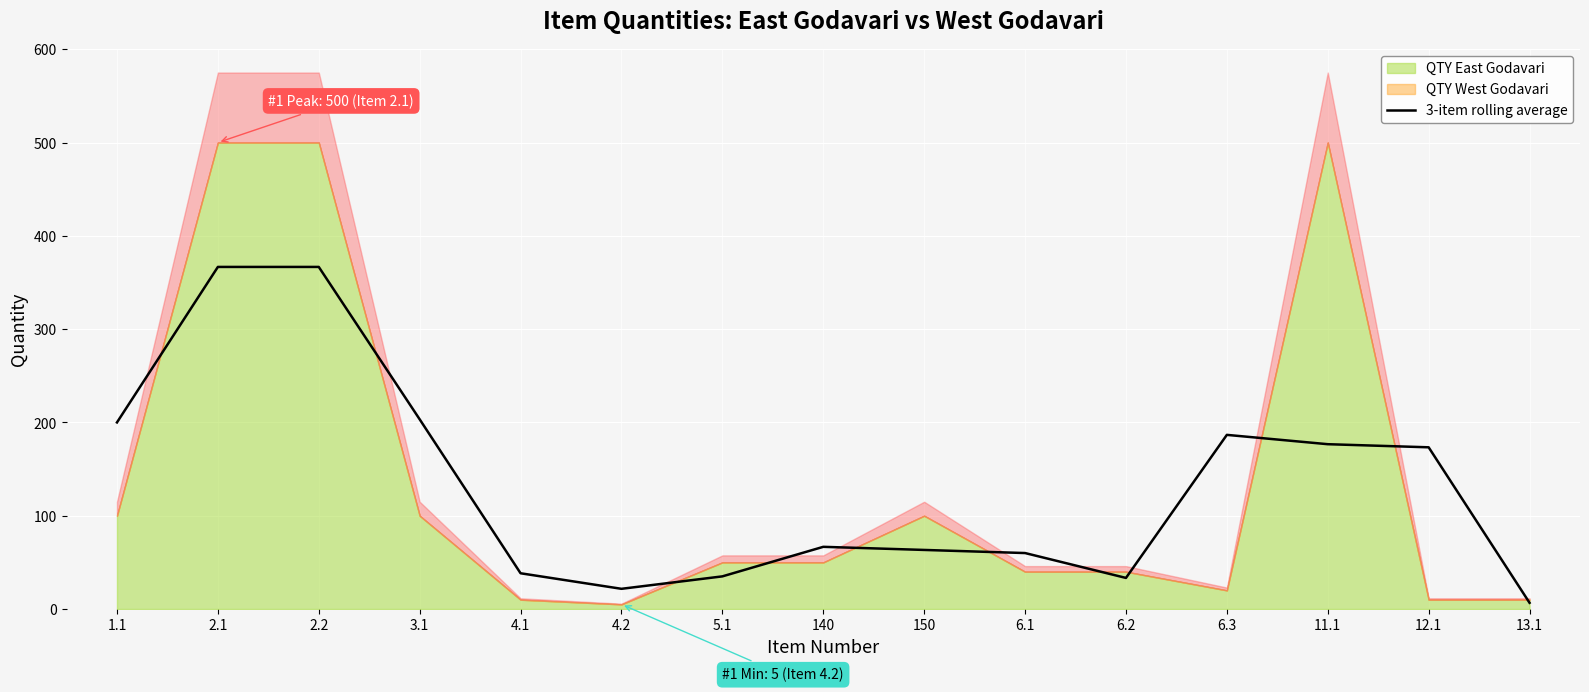

Reading left to right, transcribe all the data shown in this chart.

200.0	366.7	366.7	203.3	38.3	21.7	35.0	66.7	63.3	60.0	33.3	186.7	176.7	173.3	6.7